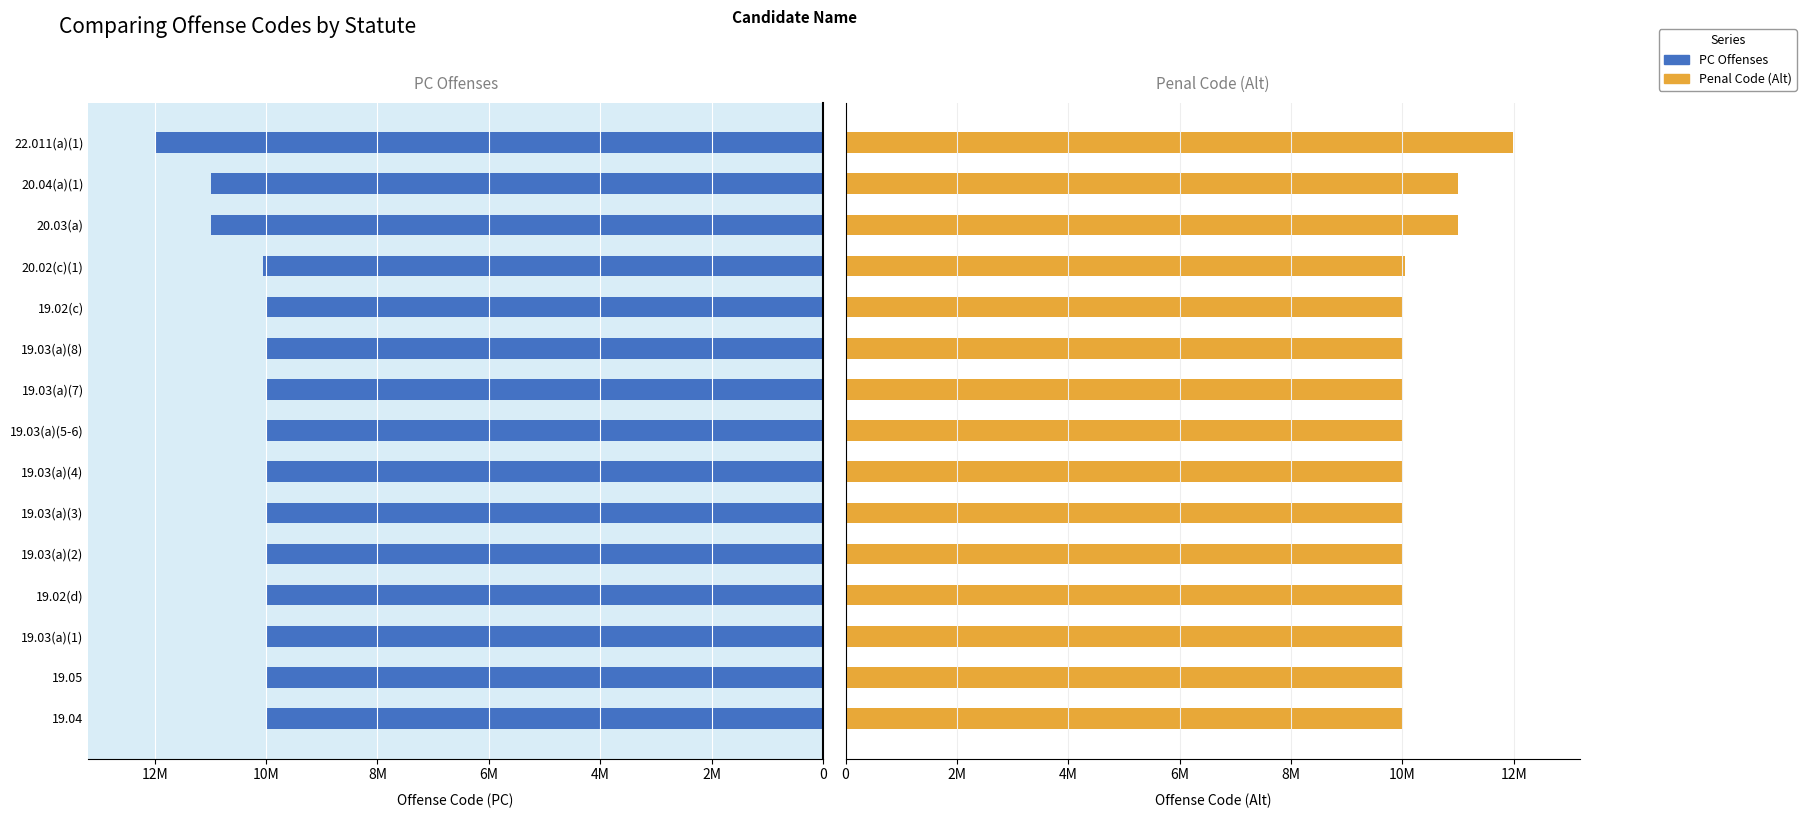

What is the greatest value displayed?

11990001